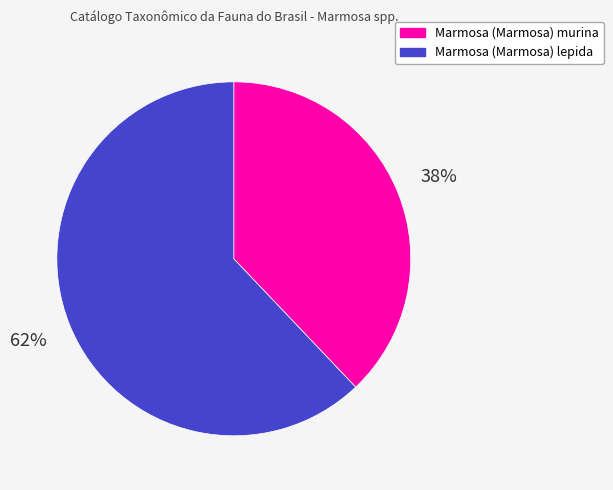

How many slices are in this pie chart?

2